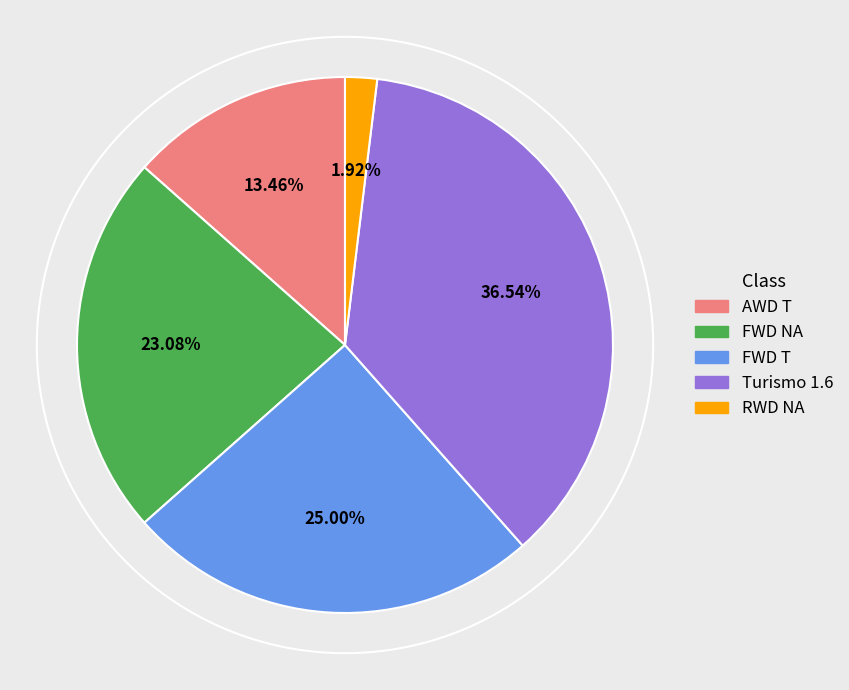

How many slices are in this pie chart?

5